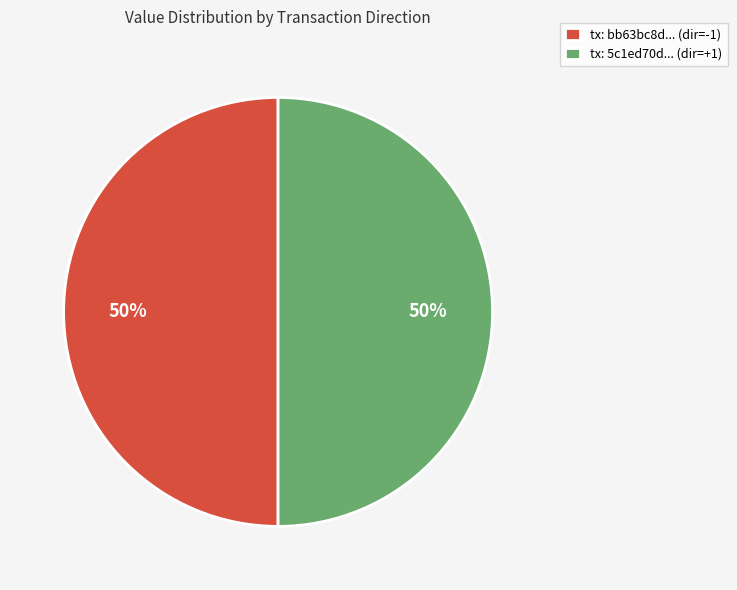

The tx: bb63bc8d... (dir=-1) slice represents 40% of the pie. True or false?

False